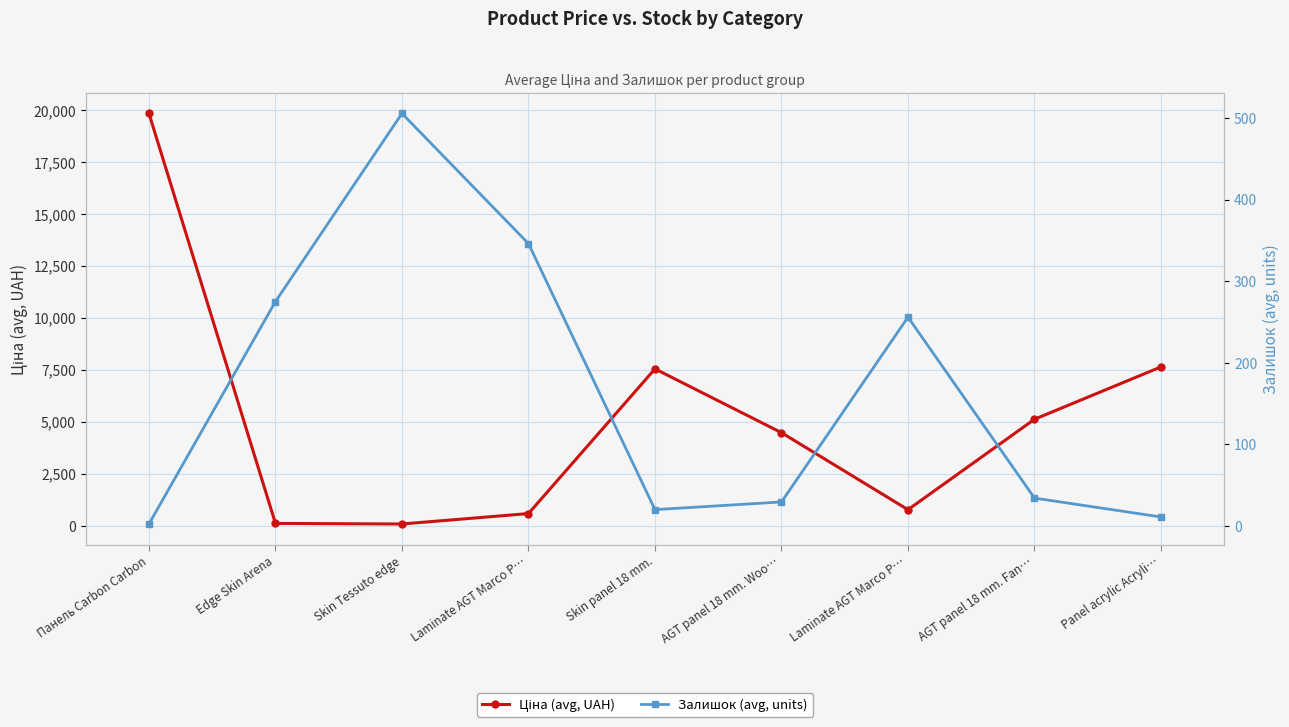

What is the difference between the maximum and second lowest values in the Залишок (avg, units) series?

494.5